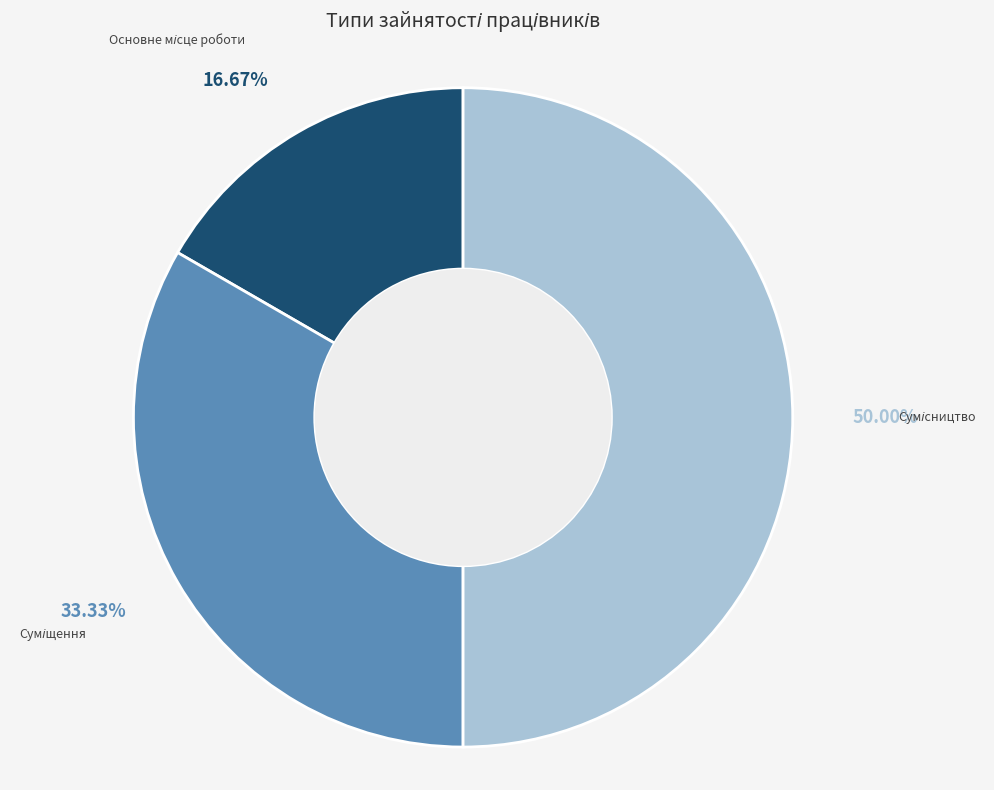

Which category has the smallest portion of the pie?

Основне місце роботи